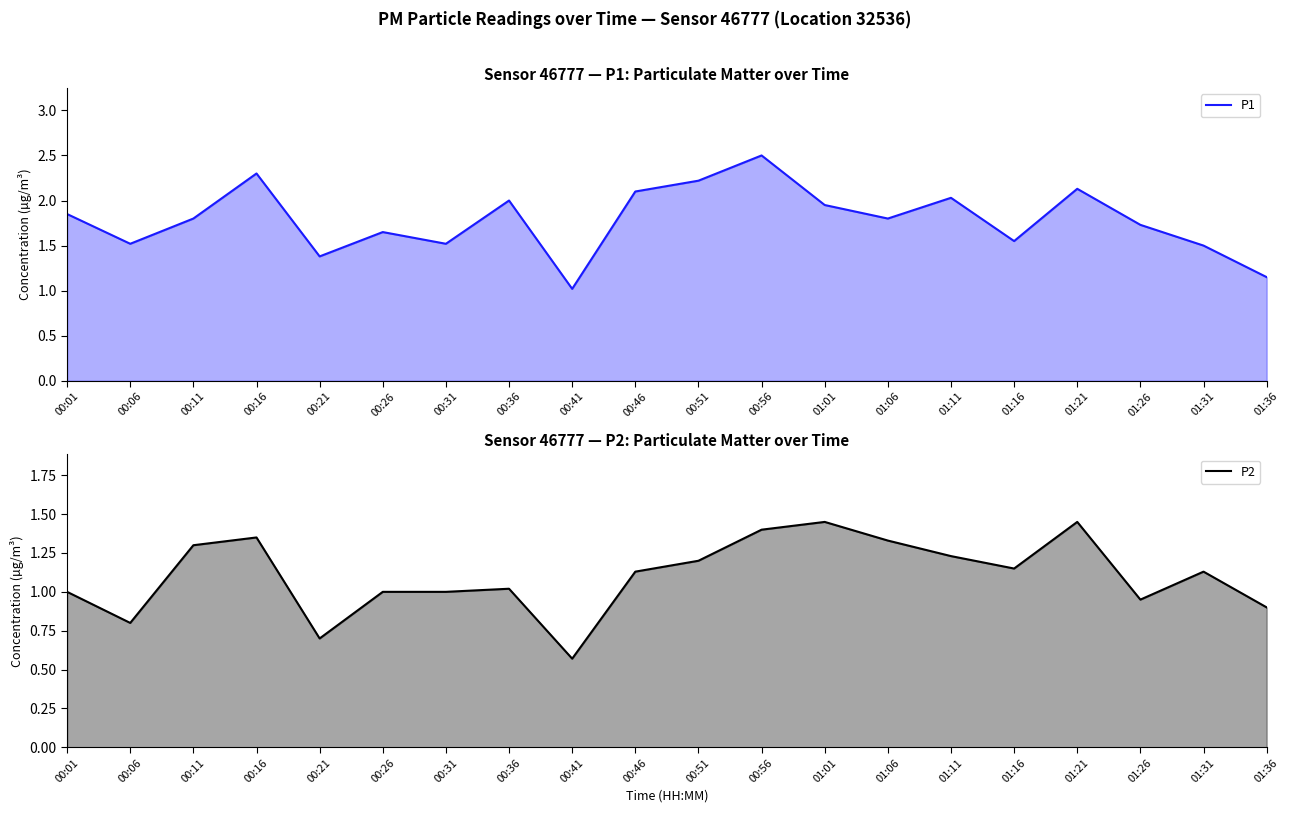

True or false: P1 and P2 cross at least once.

False